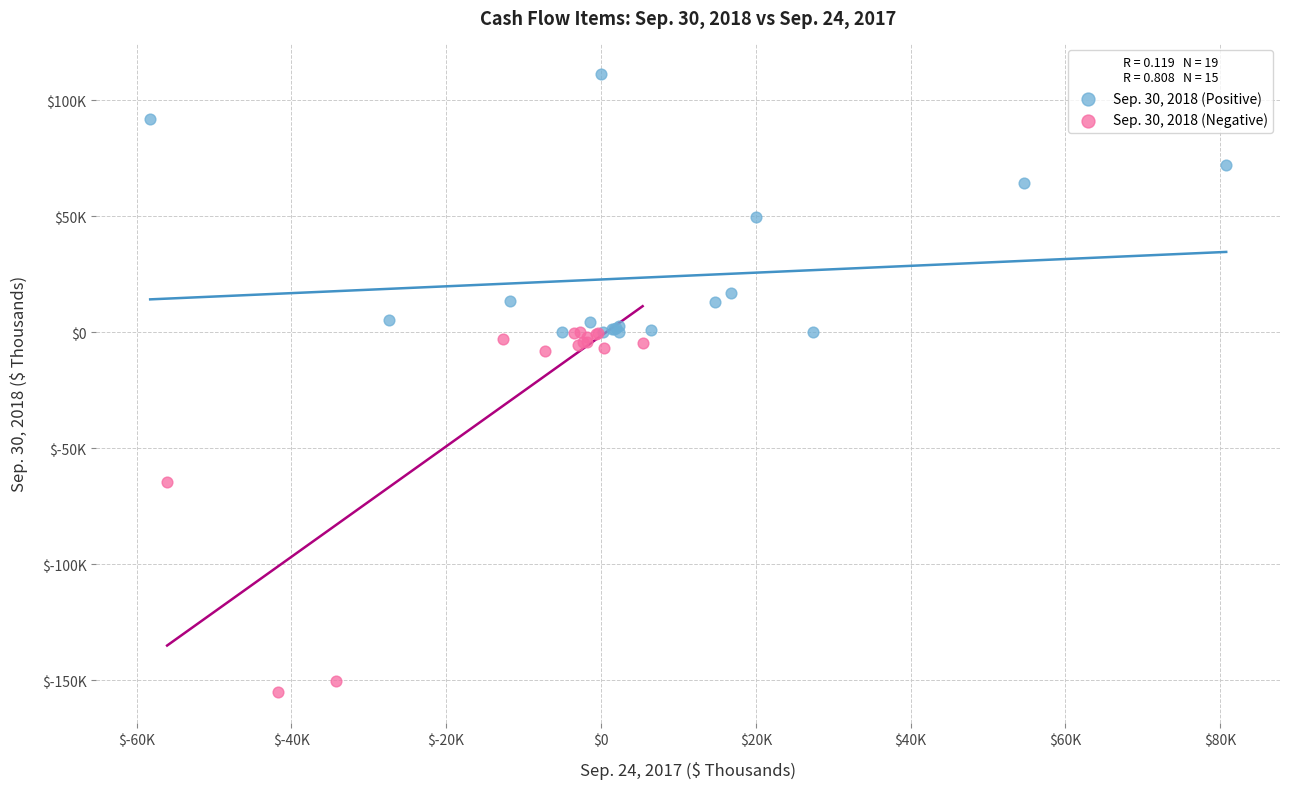

What are all the series names shown in the legend?

Sep. 30, 2018 (Positive), Sep. 30, 2018 (Negative)